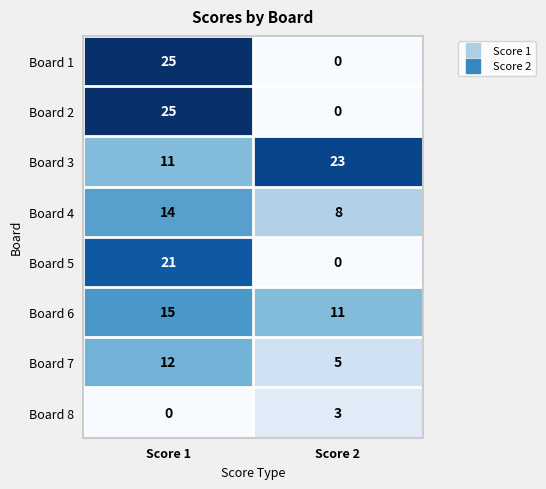

Reading right to left, what are all the values shown in this chart?

Board 1: 0	25
Board 2: 0	25
Board 3: 23	11
Board 4: 8	14
Board 5: 0	21
Board 6: 11	15
Board 7: 5	12
Board 8: 3	0